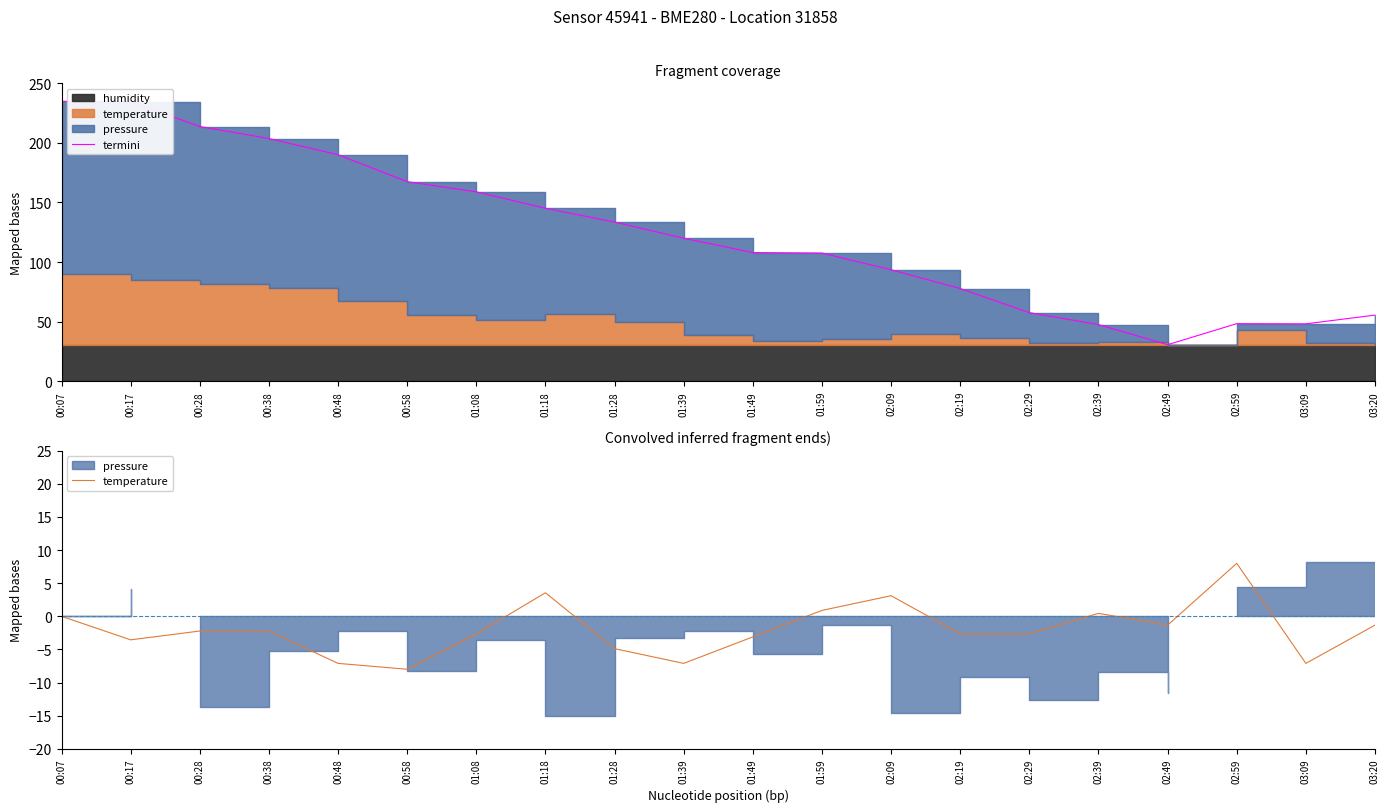

How many data points in termini are above 119?

10